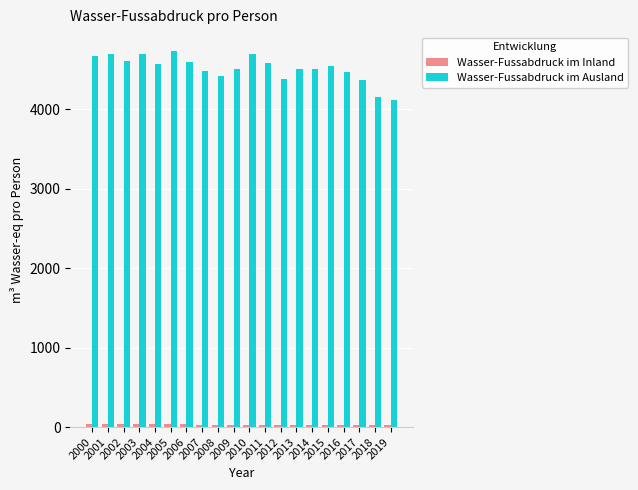

What is the maximum value shown in the chart?

4736.9